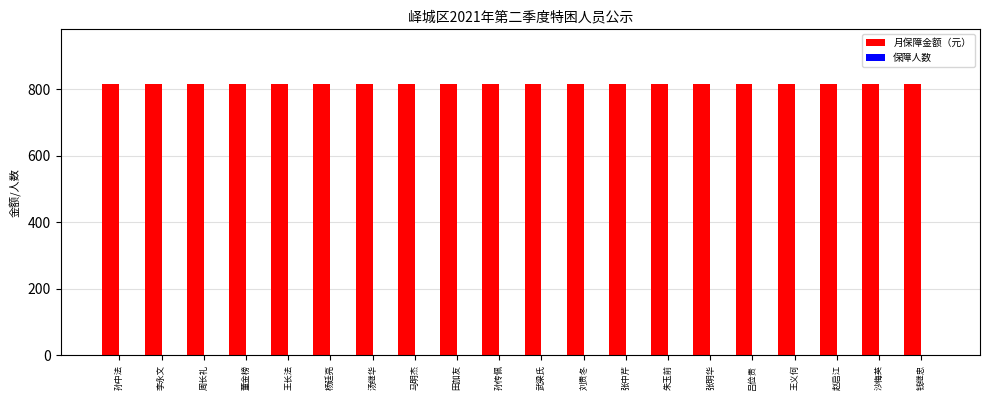

What is the highest value of the 月保障金额（元） series?

817